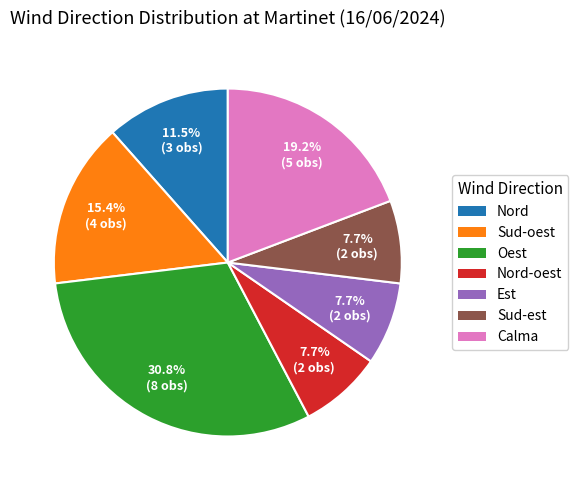

Is there a majority slice in this chart?

No